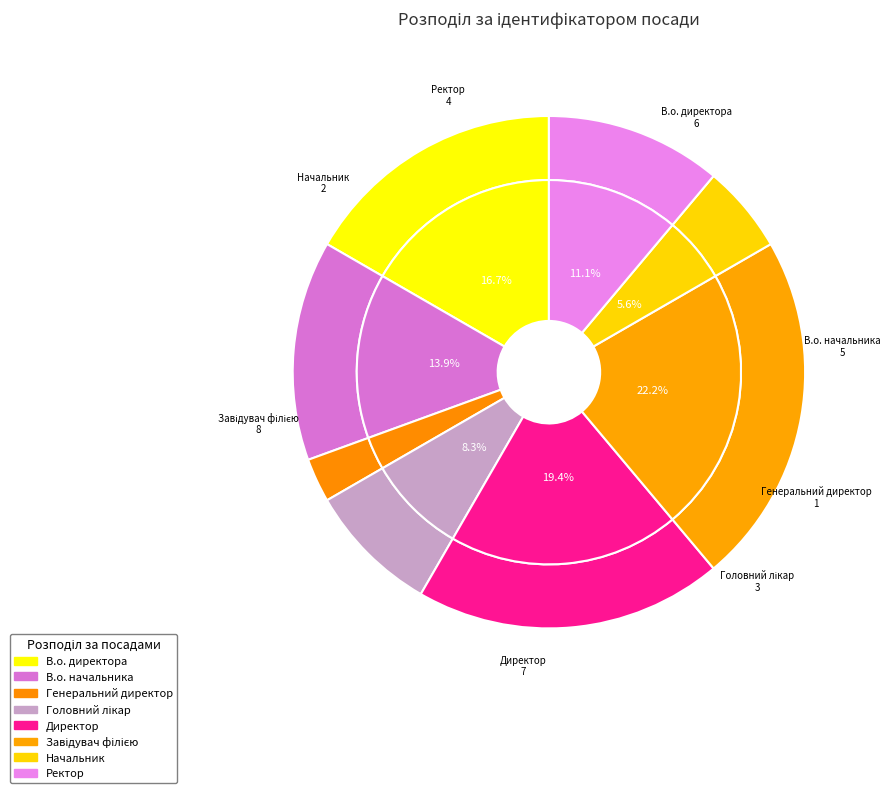

How many slices are in this pie chart?

8